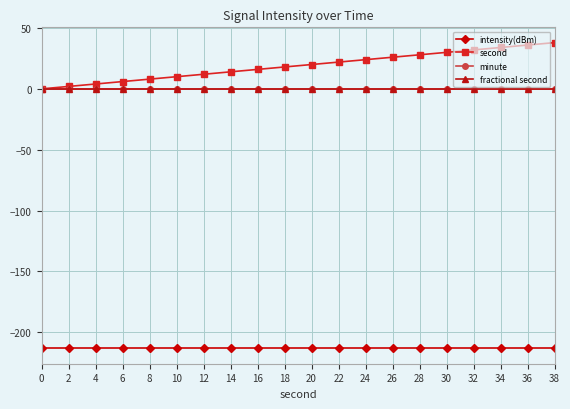

Is this an area chart (filled region under the line)?

No